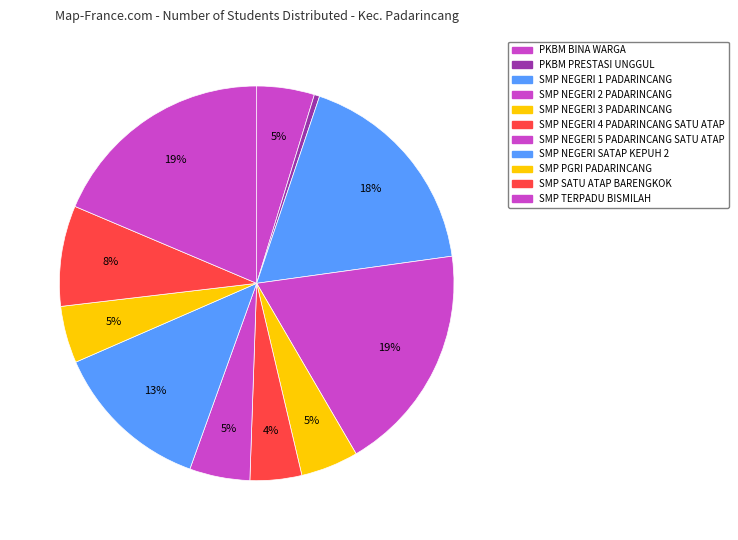

Count the number of slices in the pie.

11